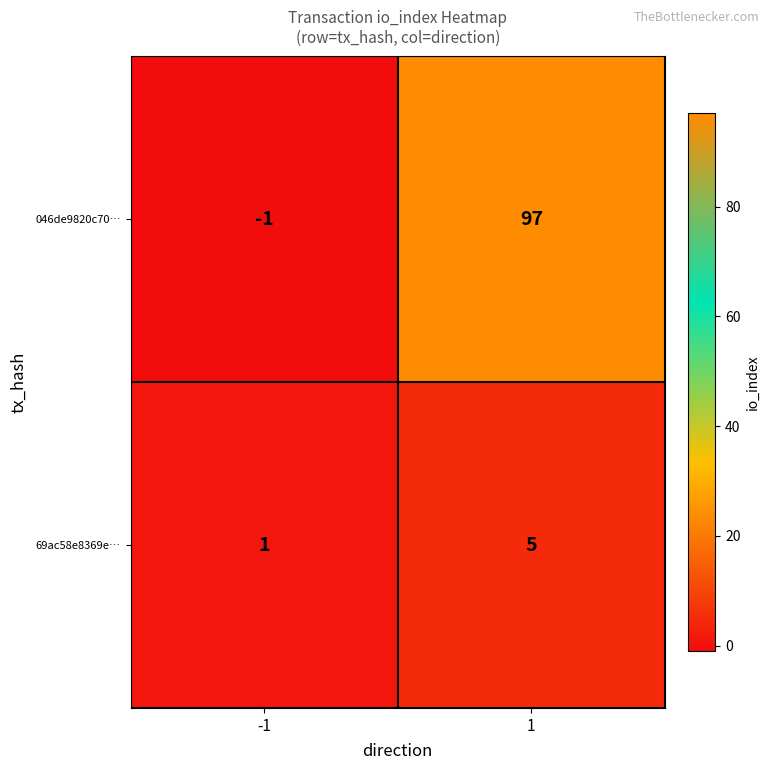

Reading right to left, extract all data points from this chart.

046de9820c70…: 1=97	-1=-1
69ac58e8369e…: 1=5	-1=1